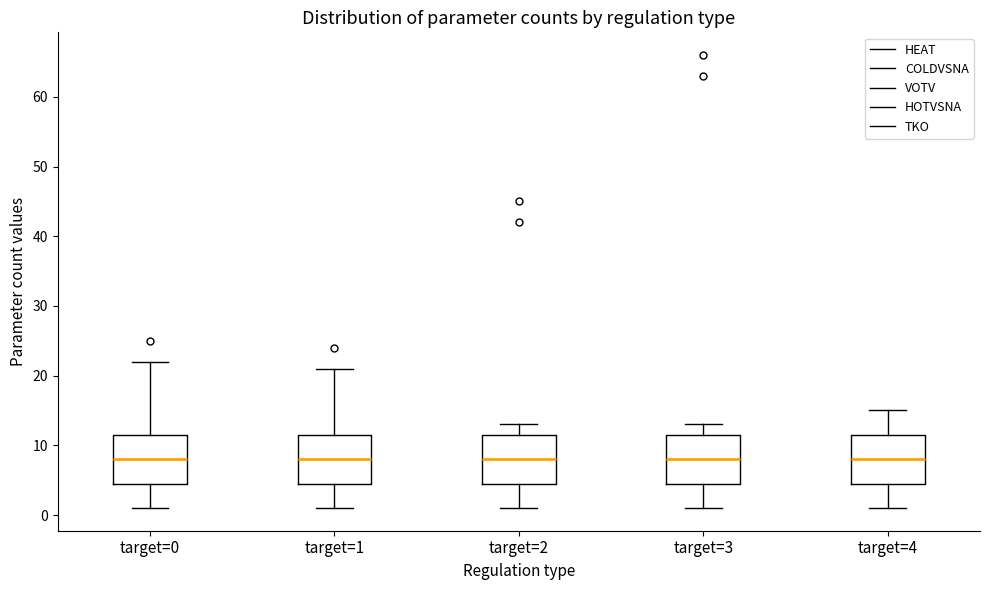

Reading left to right, transcribe this box plot: for each box, give where its median line is, the range the box spans, and where its two whiskers end, as read against the y-axis. The values are not printed on the chart, so give them approximately, as read against the axis.

target=0: median 8, box 5 to 12, whiskers 1 to 22
target=1: median 8, box 5 to 12, whiskers 1 to 21
target=2: median 8, box 5 to 12, whiskers 1 to 13
target=3: median 8, box 5 to 12, whiskers 1 to 13
target=4: median 8, box 5 to 12, whiskers 1 to 15